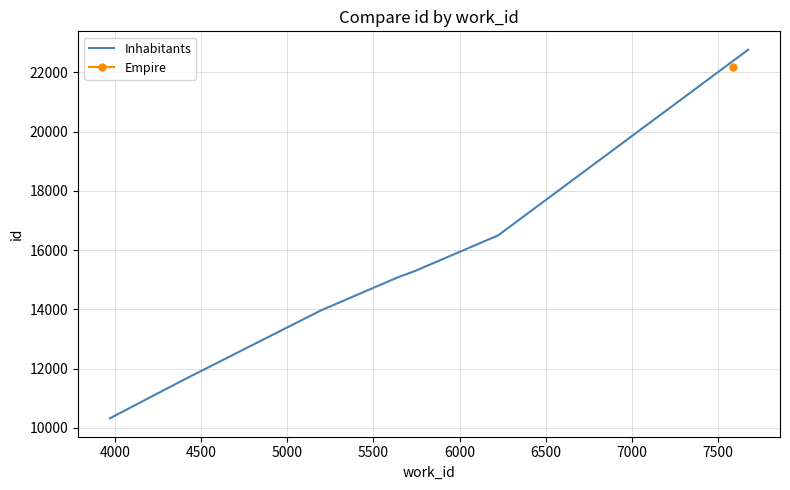

Does the chart display data point markers on the line(s)?

No